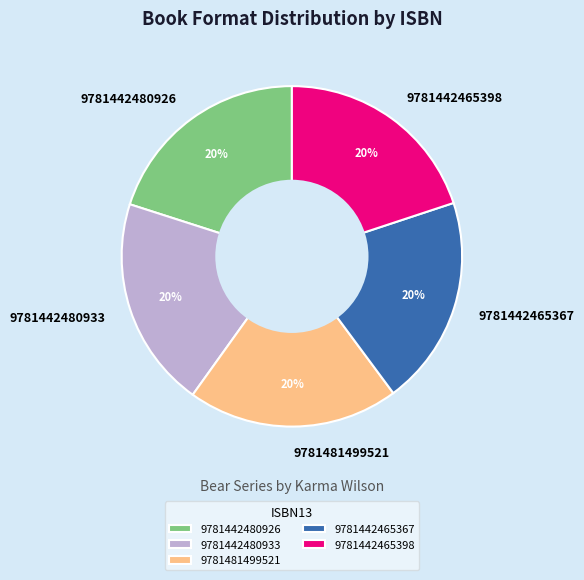

To the nearest percent, what is the combined percentage of 9781442465398 and 9781442480933?

40%